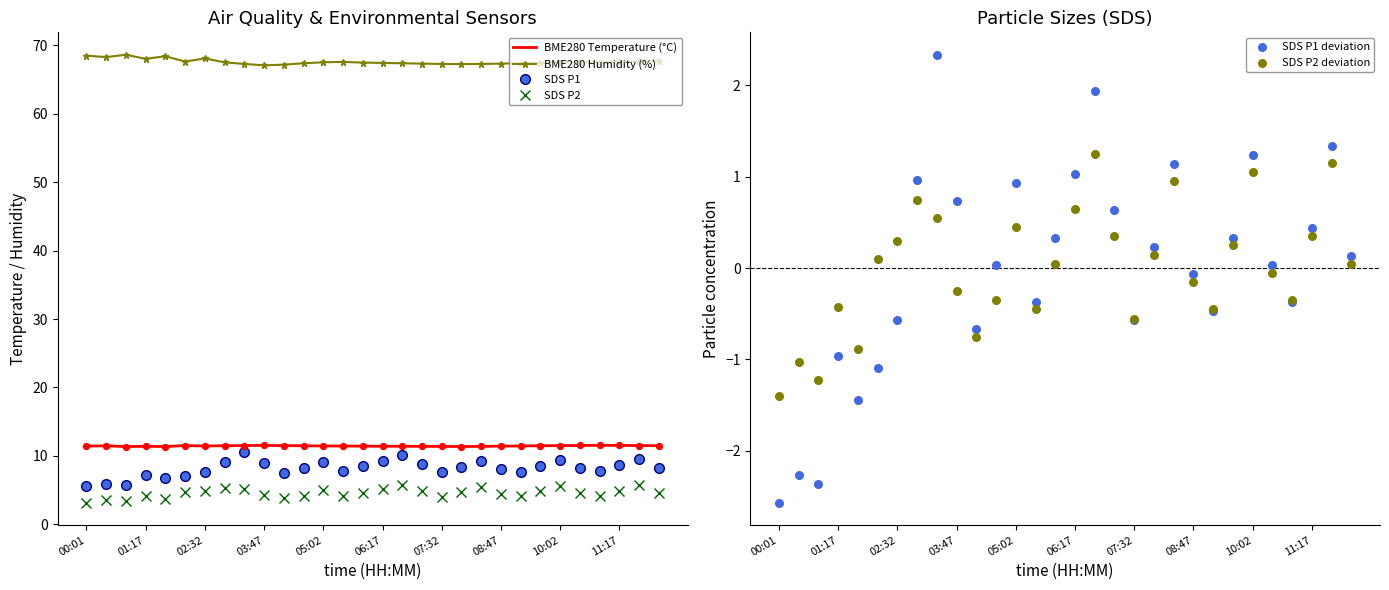

Which series contains the lowest Y value?

SDS P1 deviation